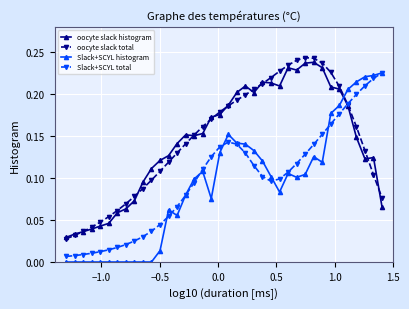

How many interior local peaks does the oocyte slack total series have?

1